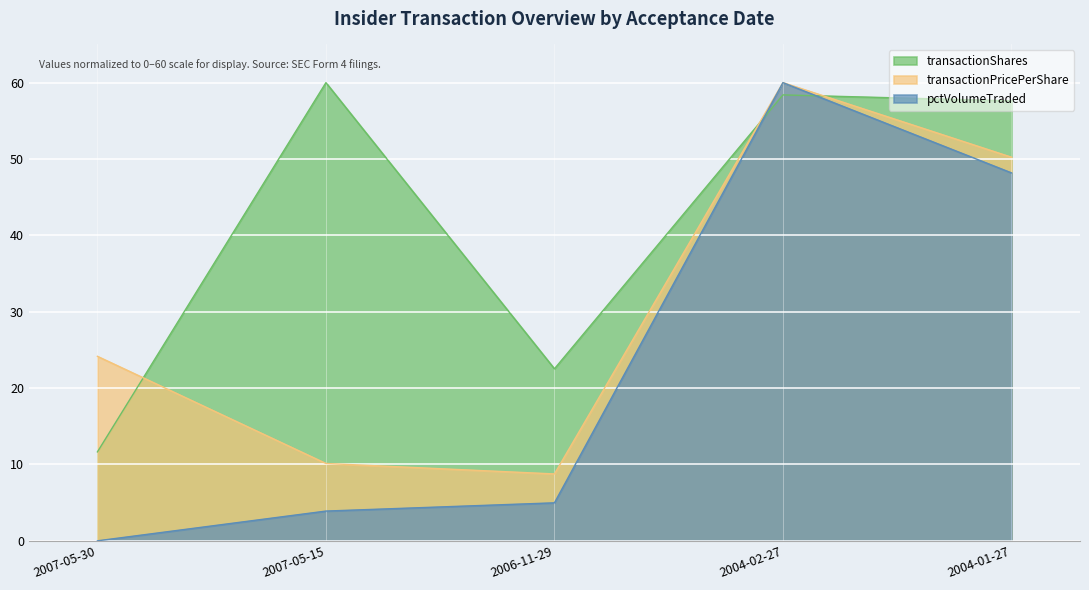

What is the greatest value displayed?

60.0